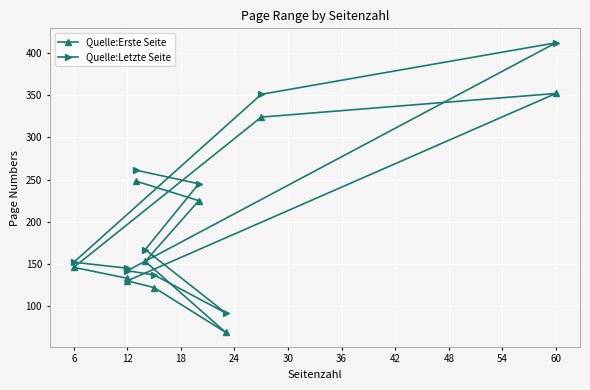

Which series has the largest range (max minus min)?

Quelle:Letzte Seite